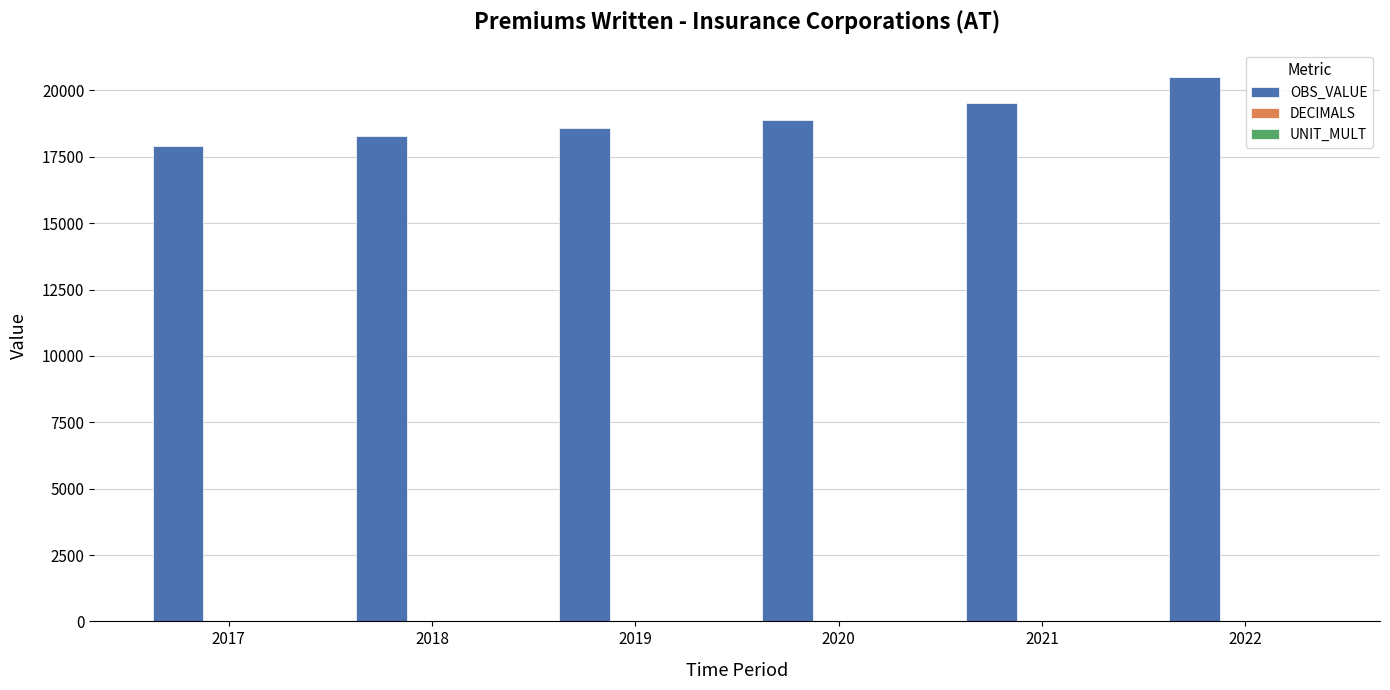

Is it true that OBS_VALUE equals 19508 at 2021?

True